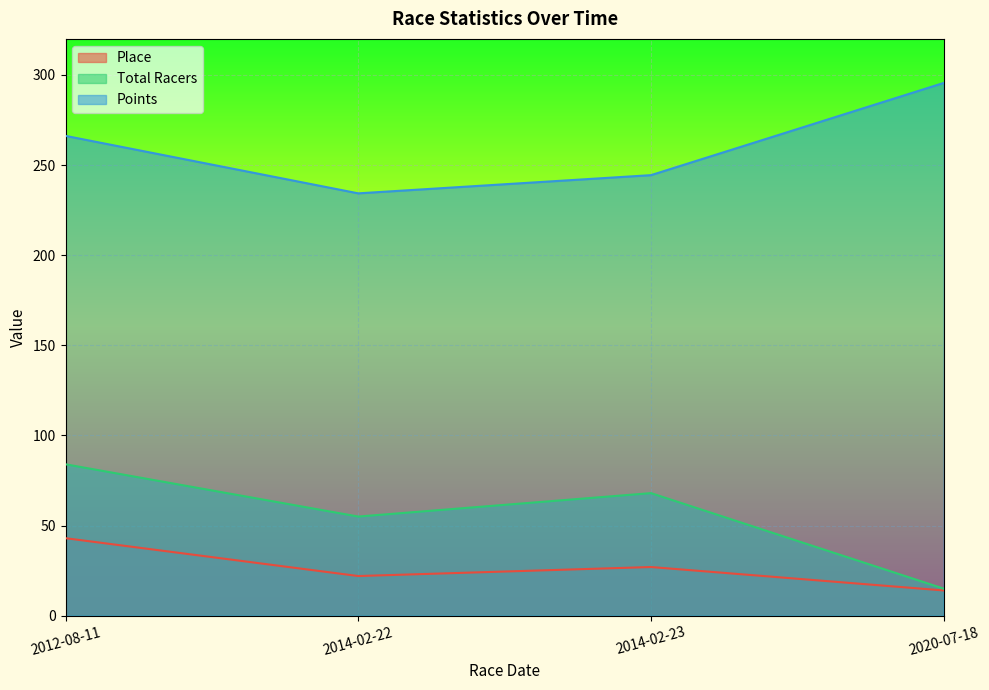

What is the spread (max minus min) of values at 2014-02-22?

212.3